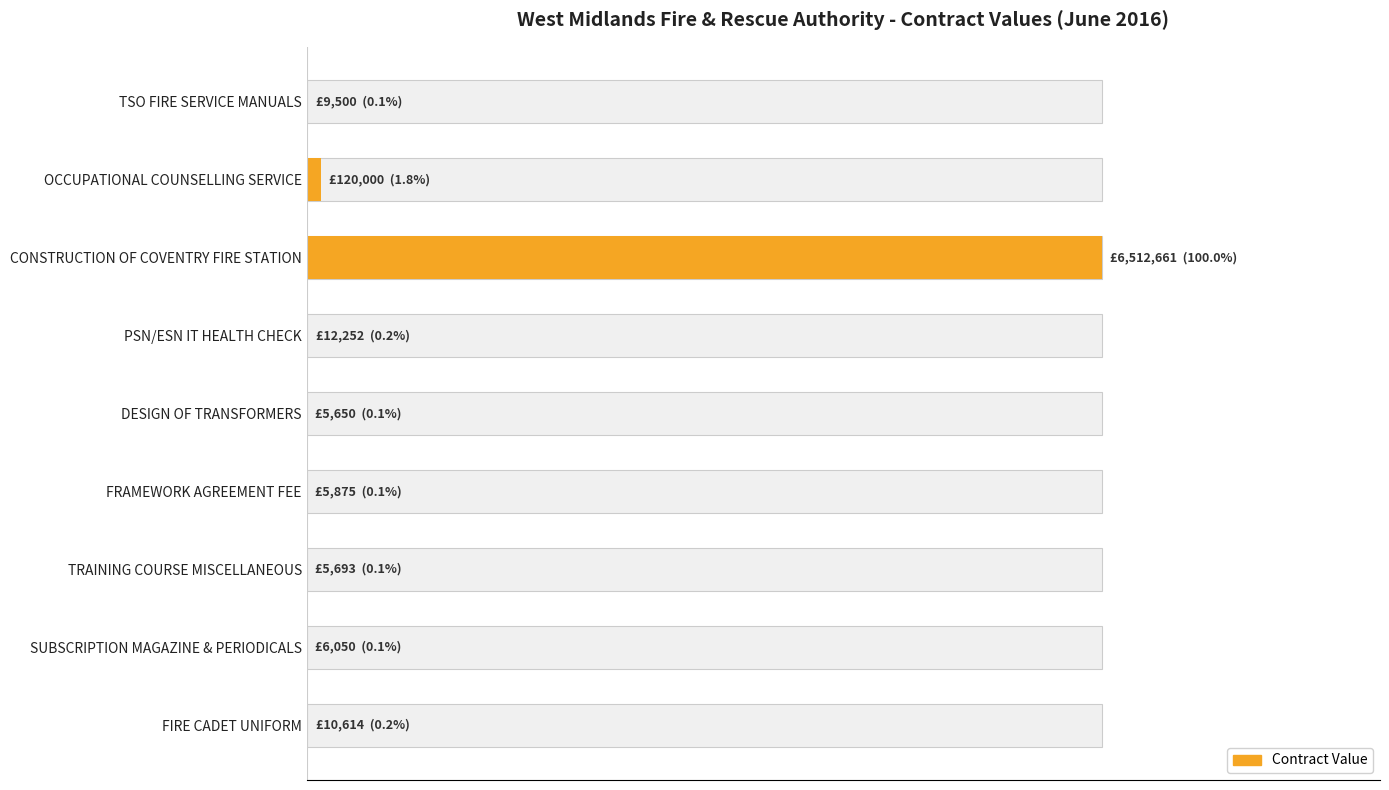

Count the number of data series in this chart.

1